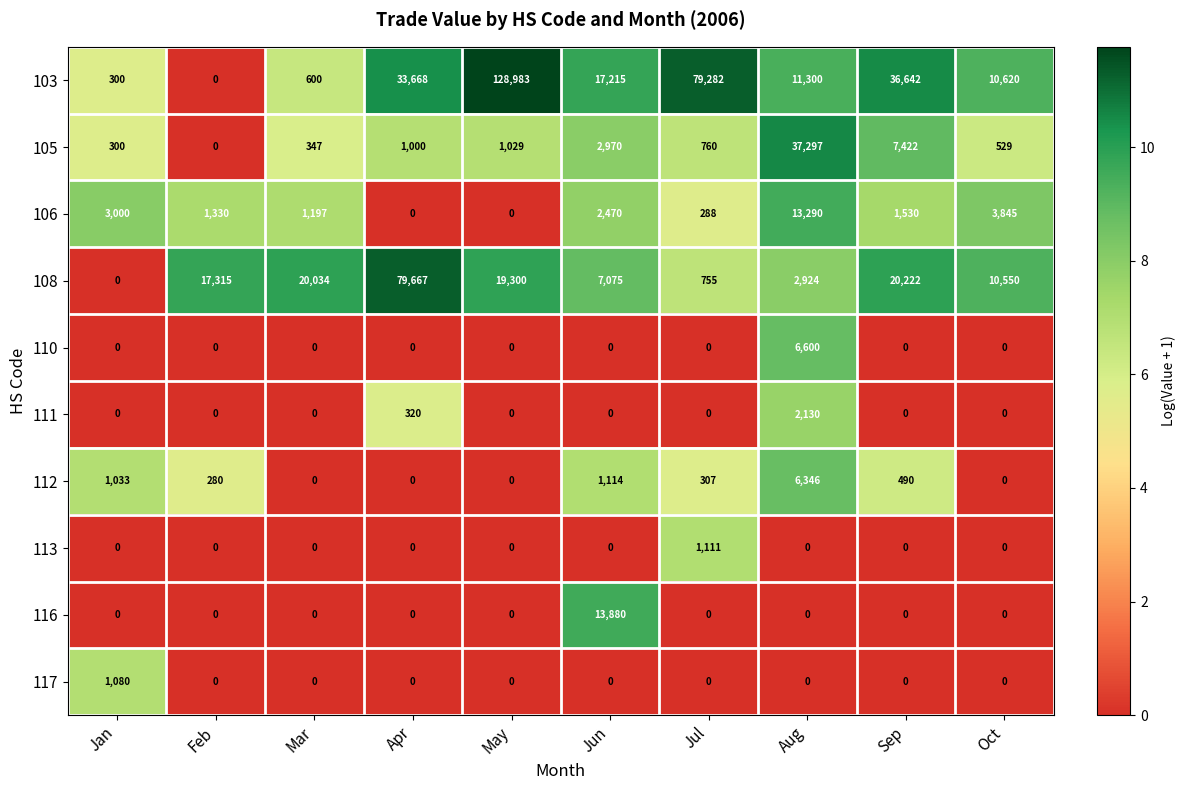

What is the average value of the 108 series?

17784